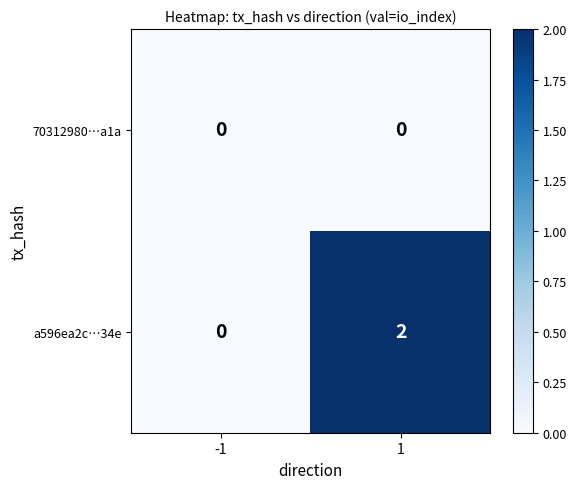

Which series has the largest total across all categories?

a596ea2c…34e